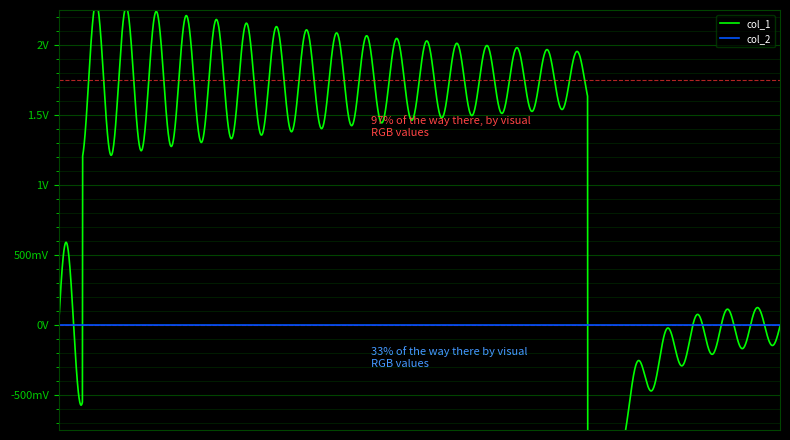

Which series has the largest range (max minus min)?

col_1